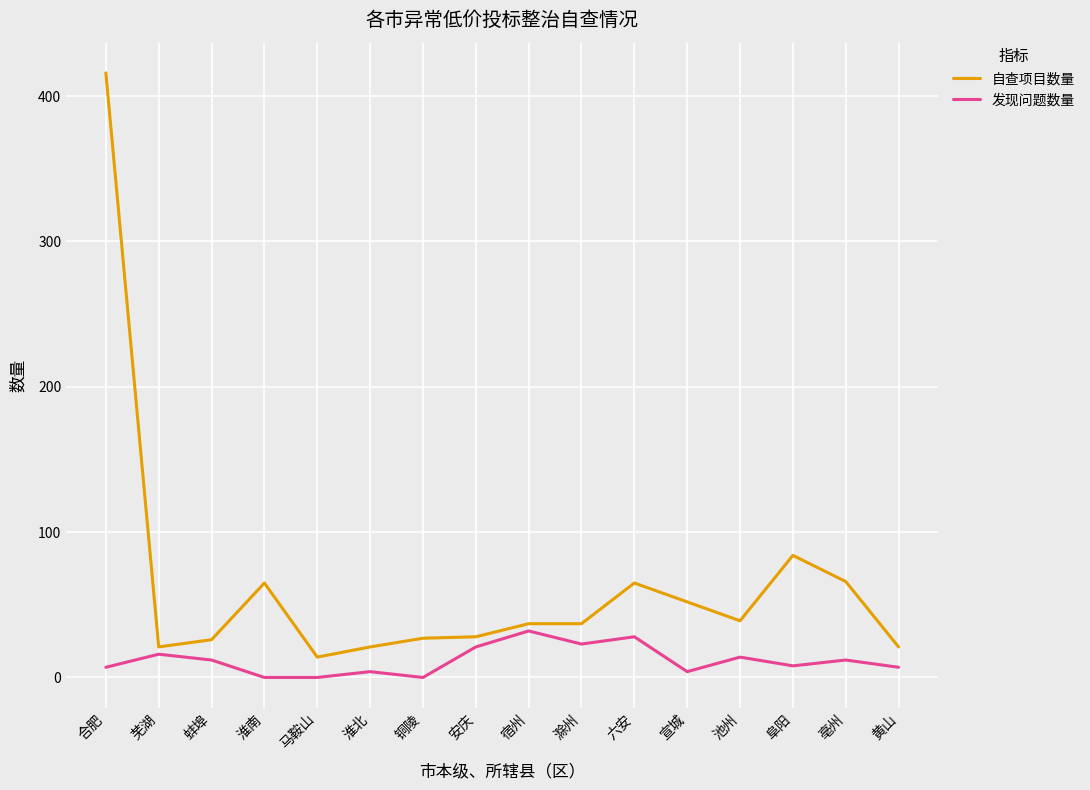

Which series changed the most between 铜陵 and 安庆?

发现问题数量